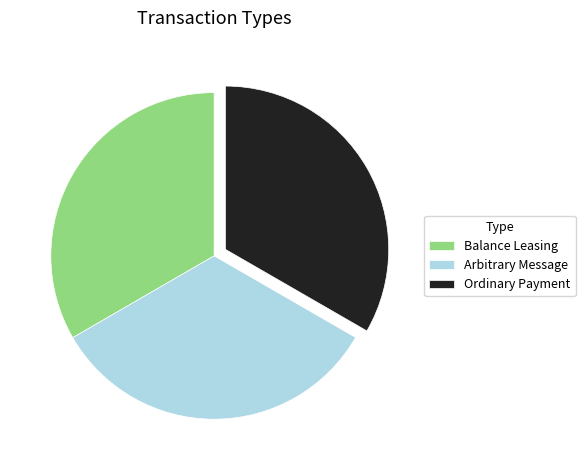

How many slices are in this pie chart?

3